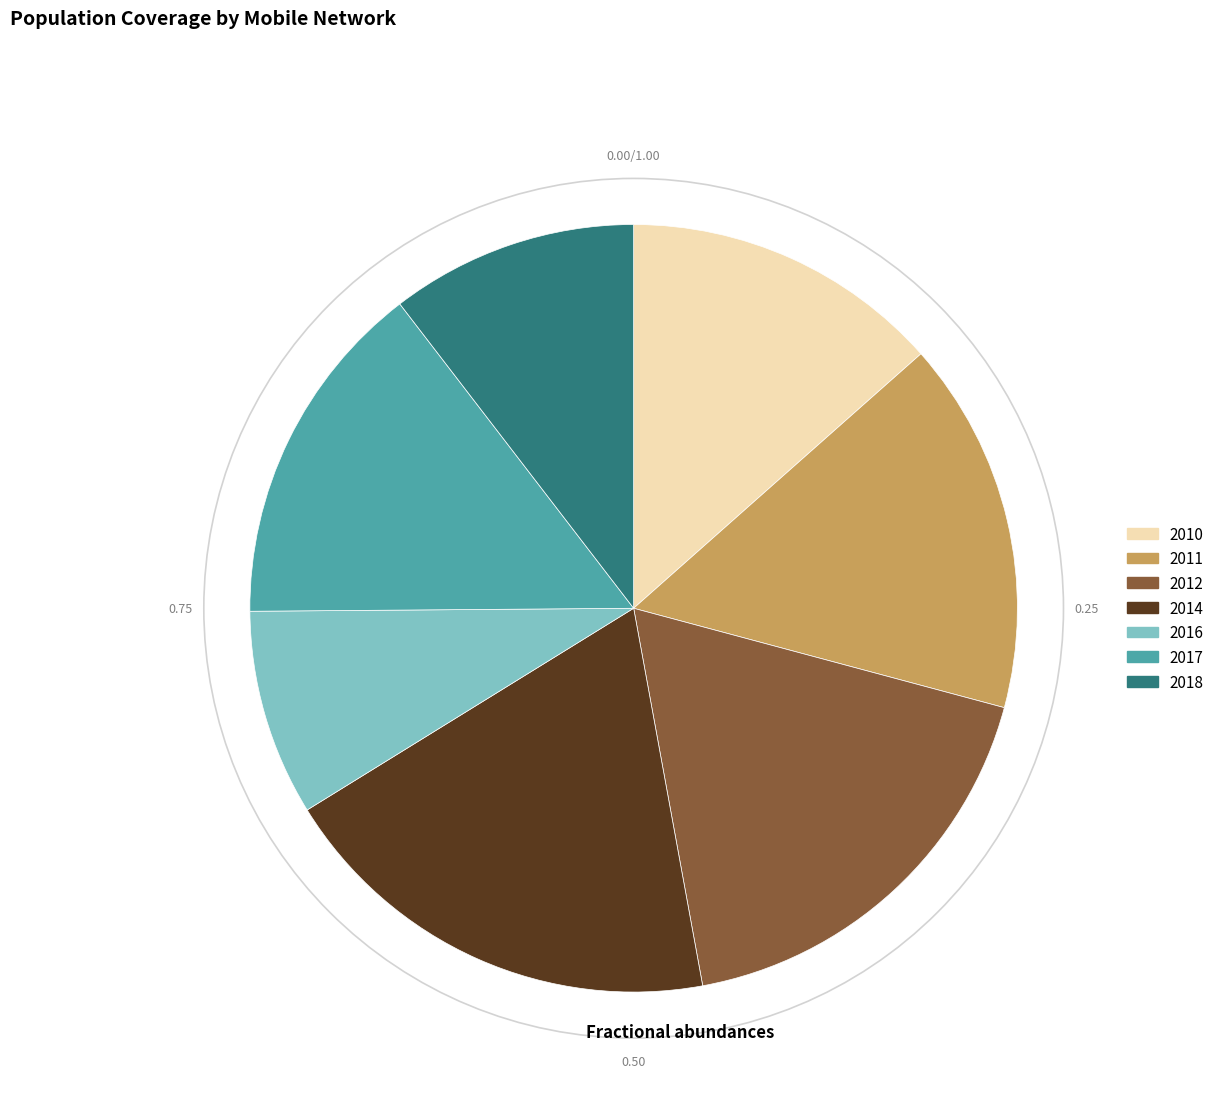

Is there any slice that represents more than half of the pie?

No